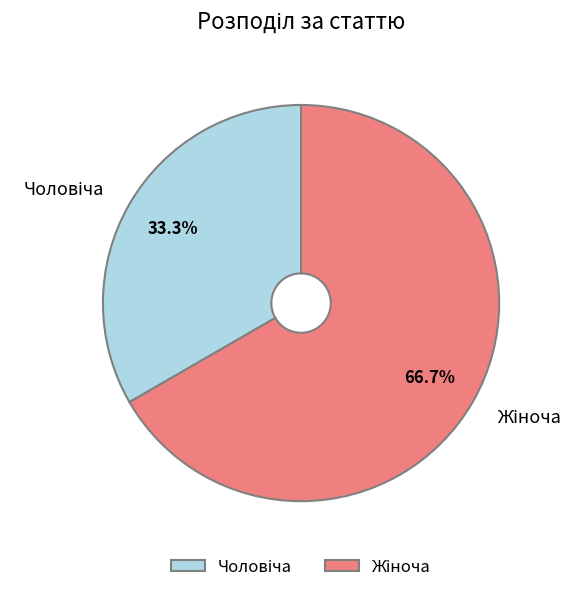

Does any single category account for the majority?

Yes